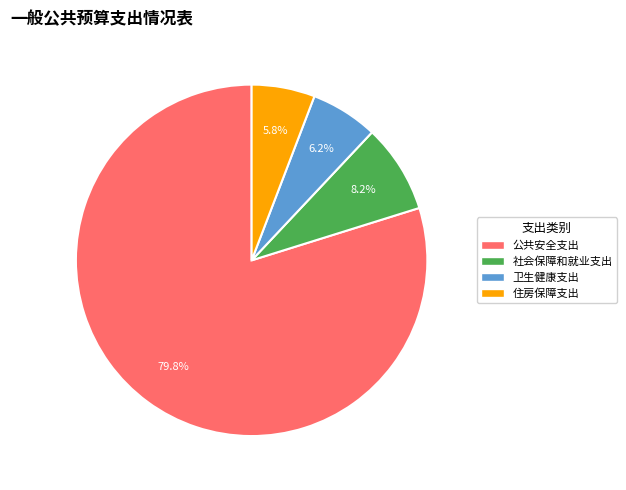

What is the majority slice?

公共安全支出